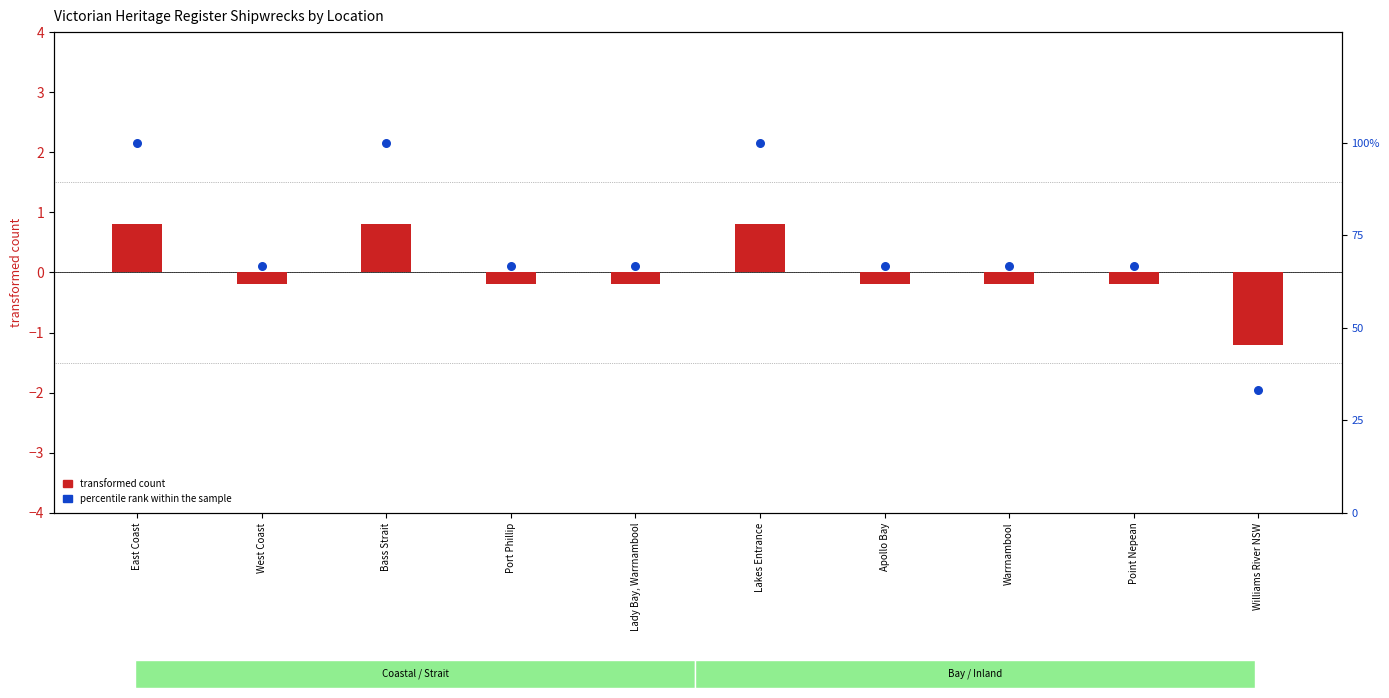

Which series has the widest spread of Y values?

percentile rank within the sample